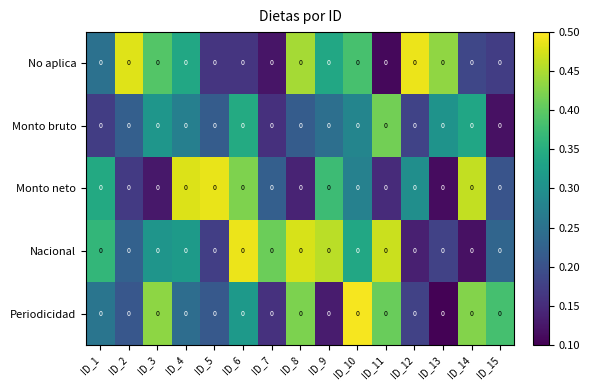

Which series has the largest total across all categories?

Nacional